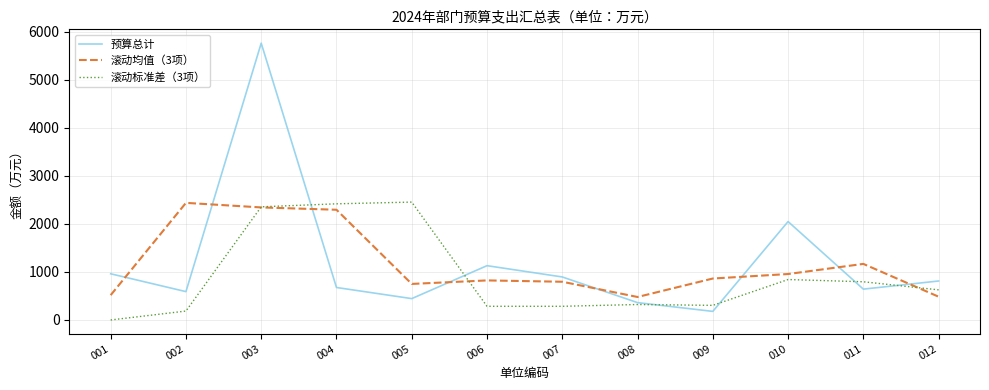

Rank the series at 001 from highest to lowest value.

预算总计, 滚动均值（3项）, 滚动标准差（3项）